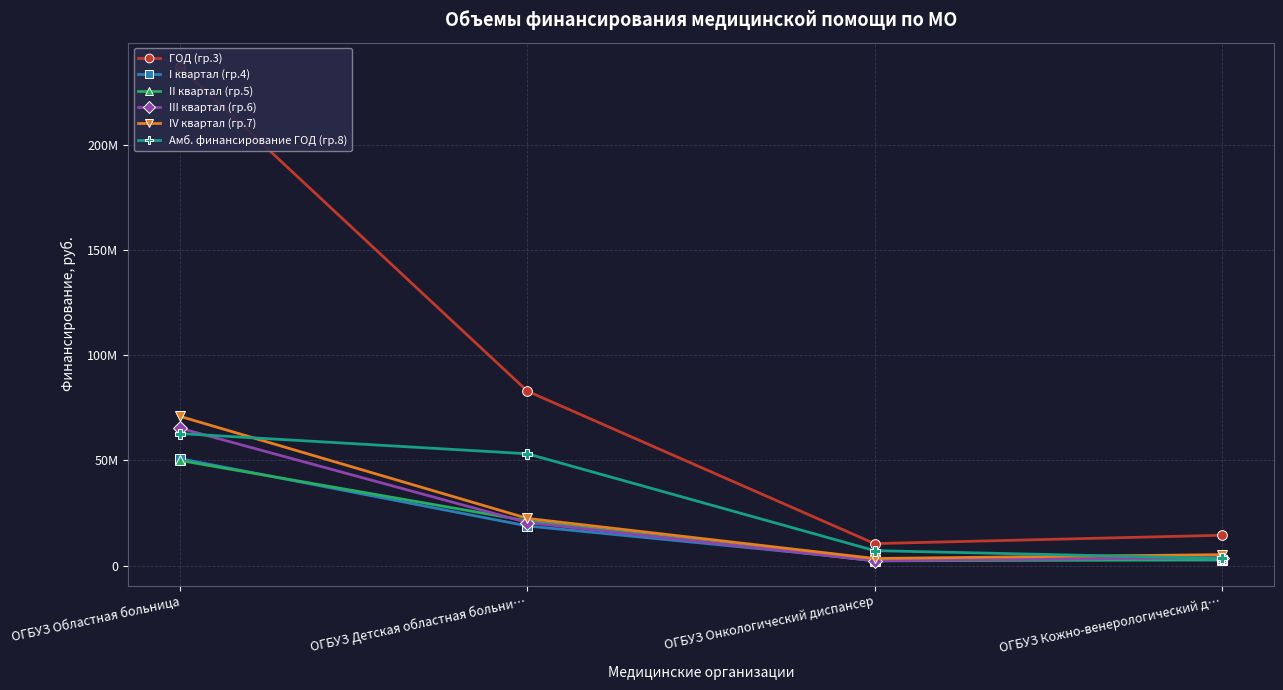

True or false: Амб. финансирование ГОД (гр.8) has a value of 3388734 at ОГБУЗ Кожно-венерологический д….

True